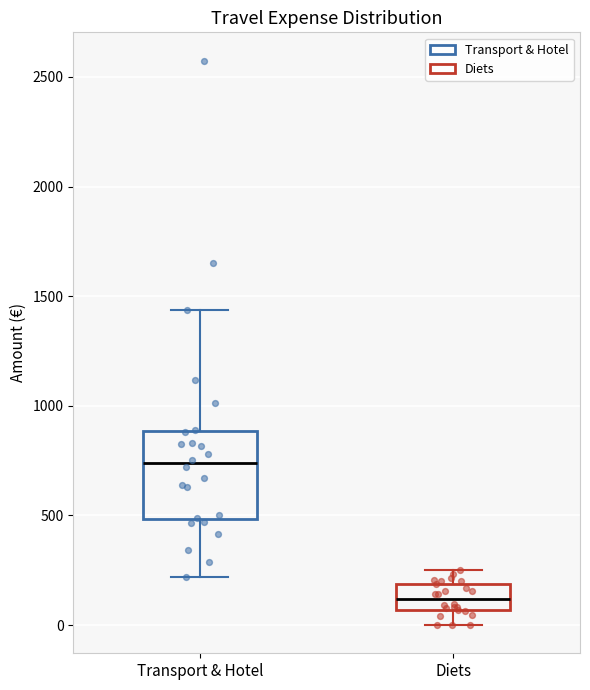

Reading left to right, read every box against the y-axis: the position of its median line, the range the box covers, and the ends of its whiskers. The values are not printed on the chart, so give them approximately, as read against the axis.

Transport & Hotel: median 750, box 500 to 900, whiskers 200 to 1450
Diets: median 100, box 50 to 200, whiskers 0 to 250